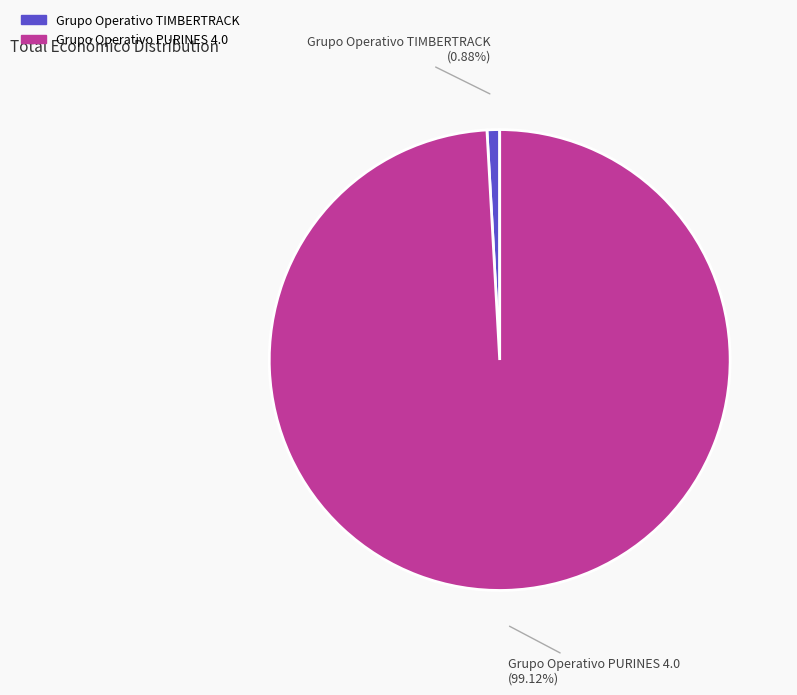

Is there a majority slice in this chart?

Yes